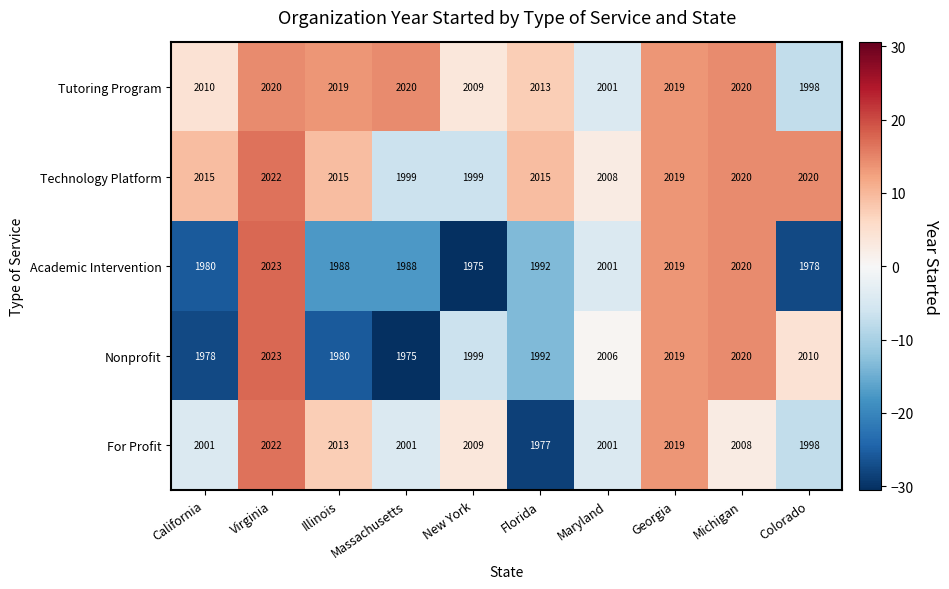

What is the spread (max minus min) of values at New York?

34